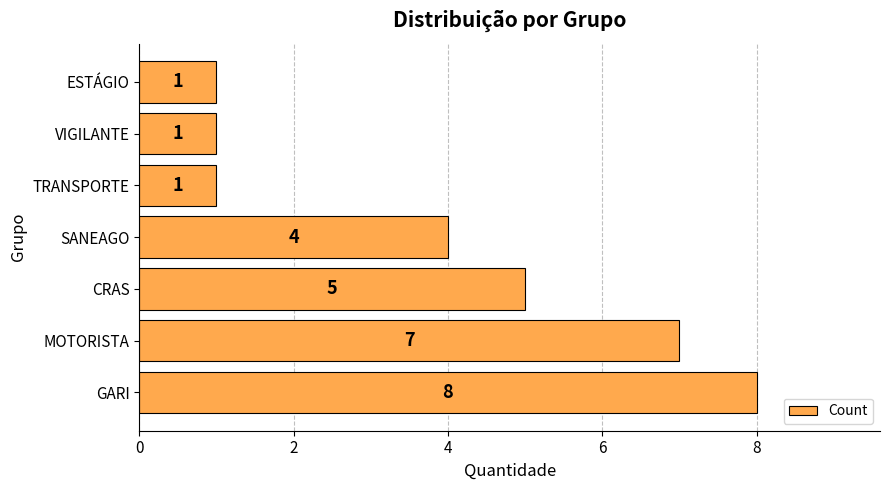

Is it true that the value at SANEAGO is 4?

True